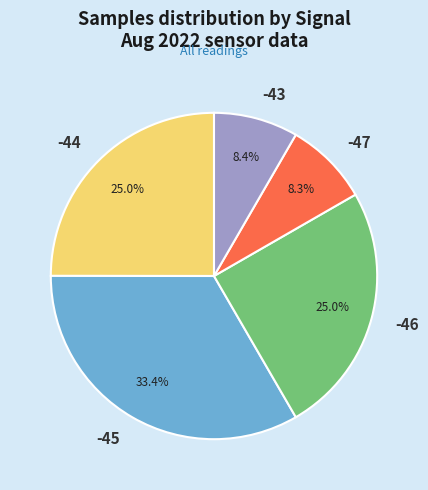

Do -44 and -43 together represent more than half of the pie?

No